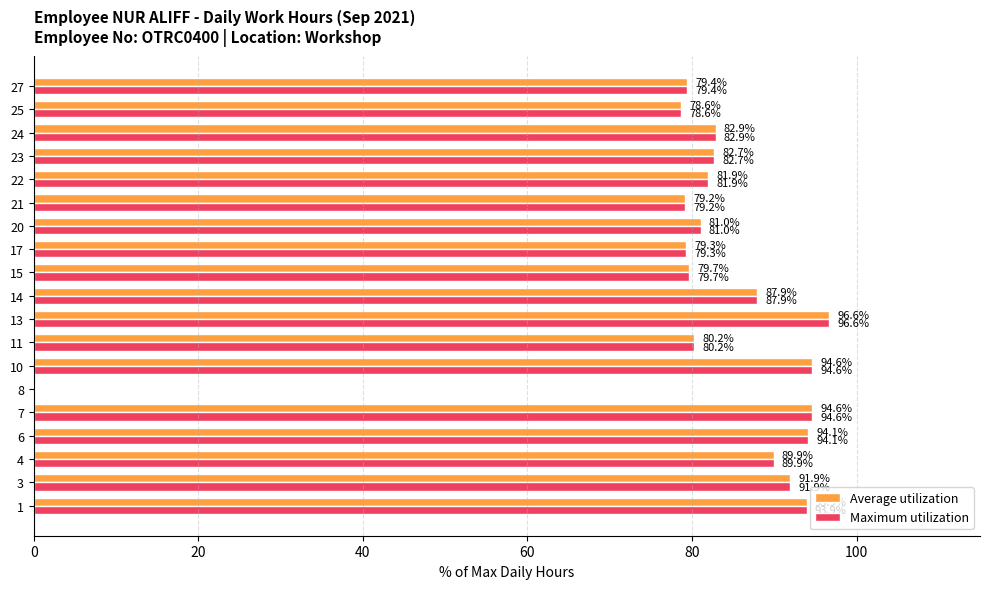

How many series are shown in this chart?

2